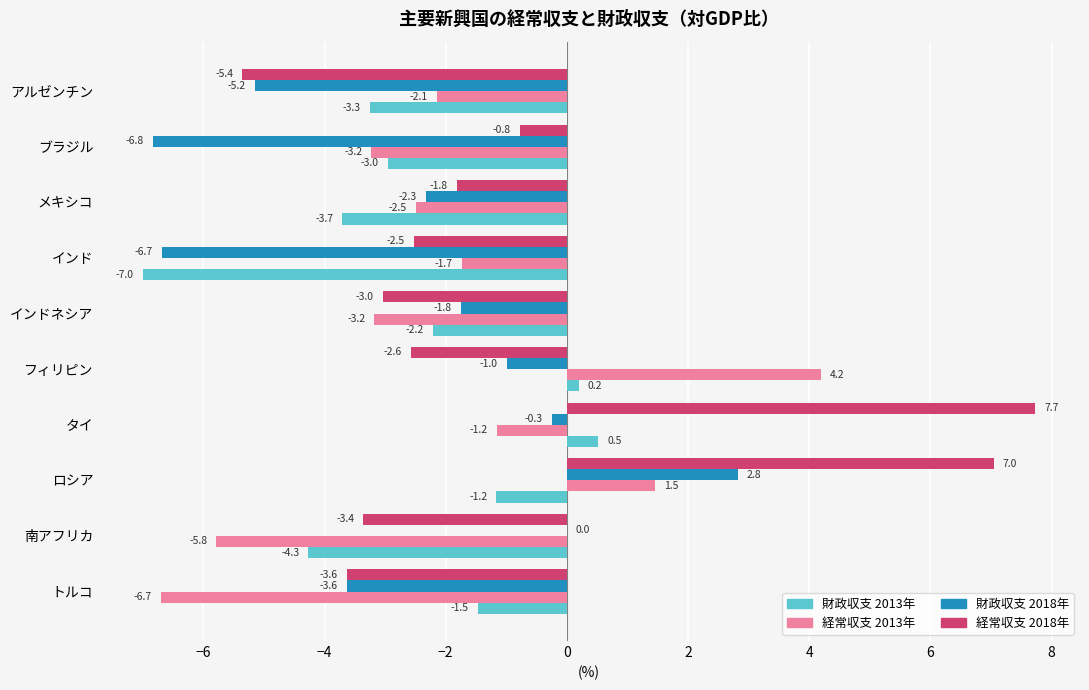

What value does the 財政収支 2013年 series have at インドネシア?

-2.2